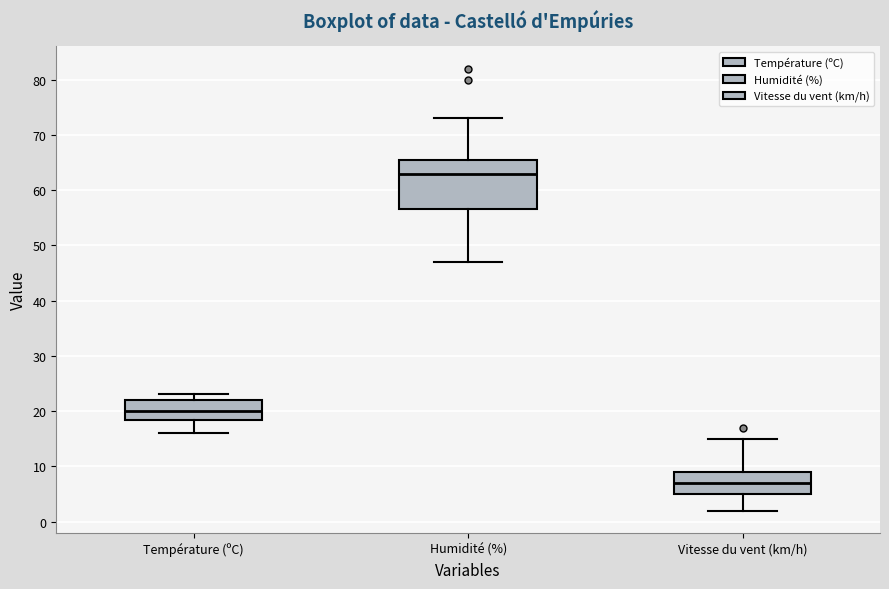

Which box is the tallest, from its lower edge to its upper edge?

Humidité (%)